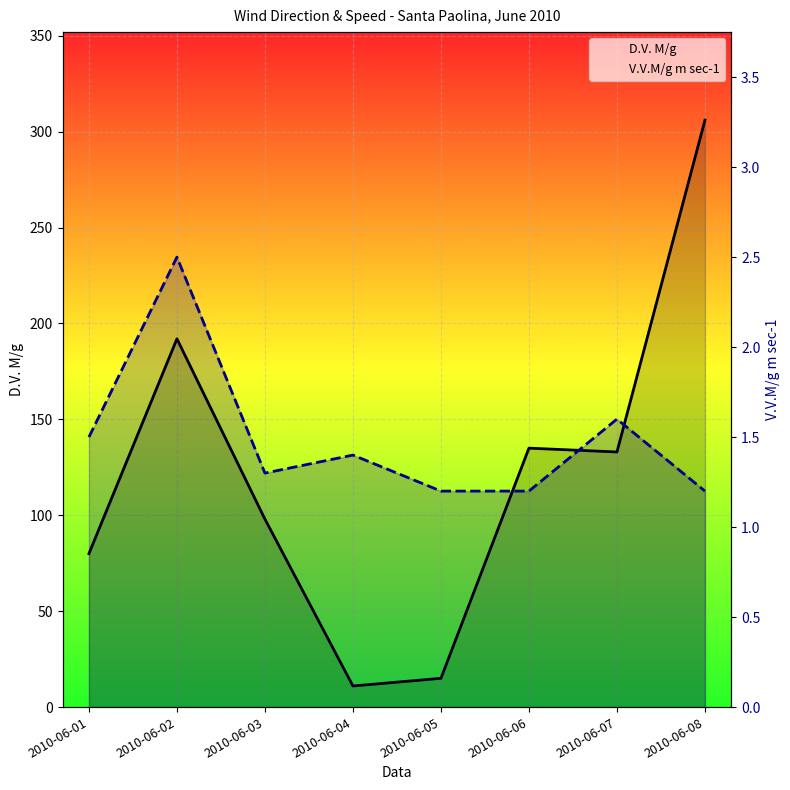

What is the value of the V.V.M/g m sec-1 point at the 1st from the left?

1.5